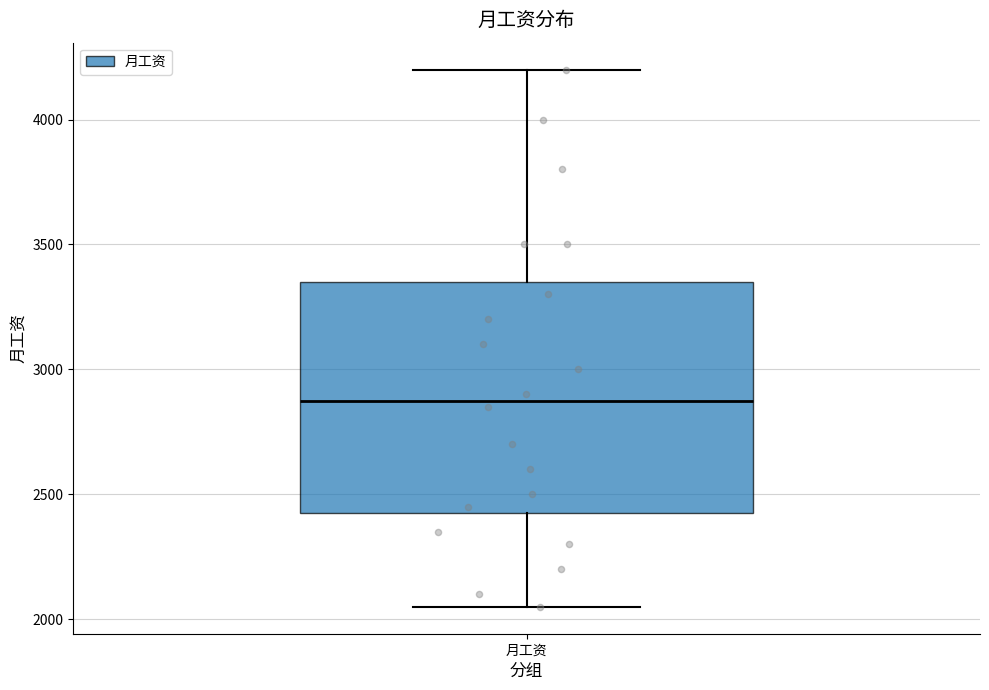

Where does the median line of the box for 月工资 sit on the y-axis? The values are not printed on the chart, so give them approximately, as read against the axis.

2900